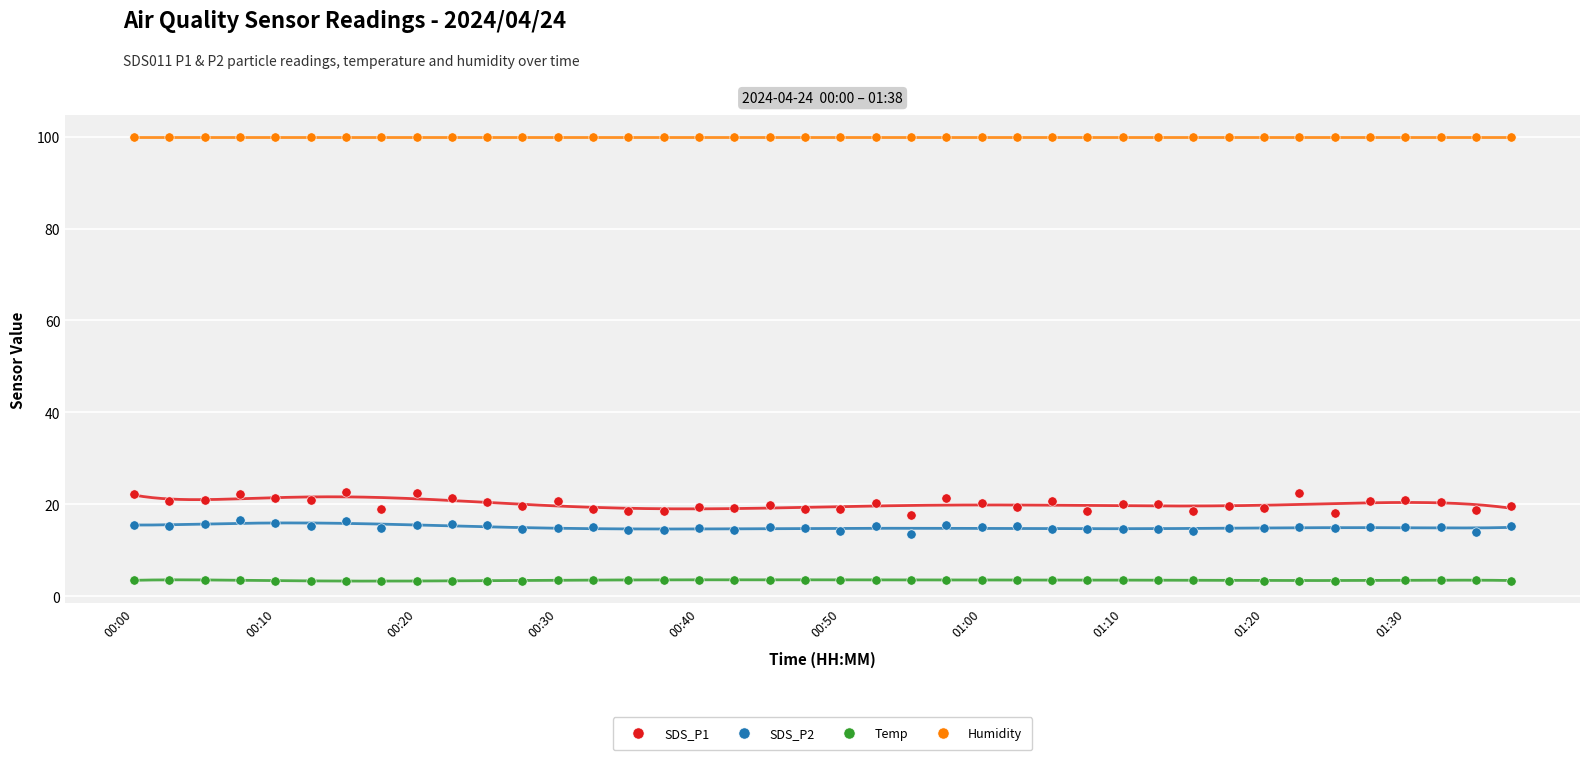

Which series reaches the minimum Y coordinate?

Temp